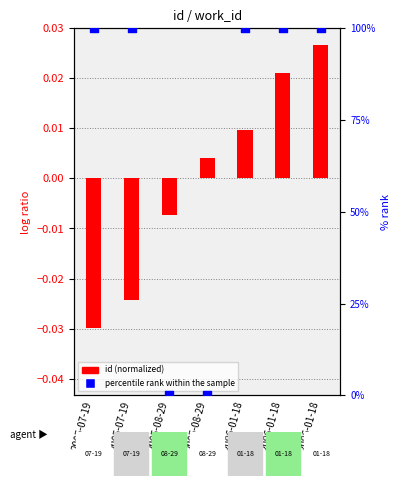

What are all the series names shown in the legend?

id (normalized), percentile rank within the sample